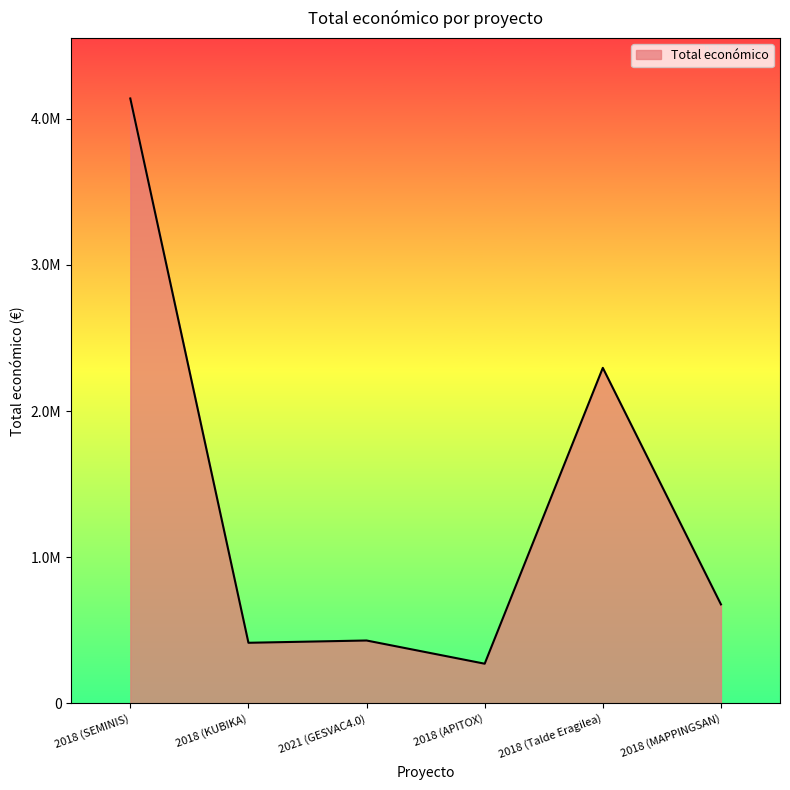

At which label is the value closest to 2205472?

2018 (Talde Eragilea)